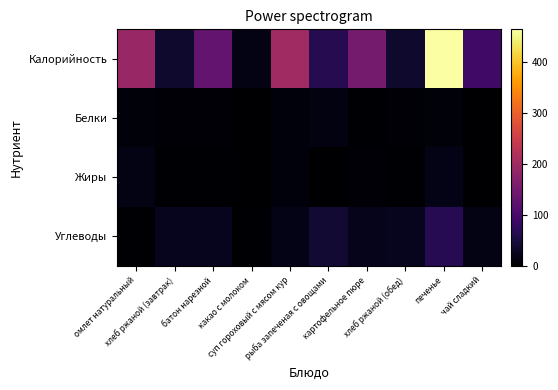

Which has a higher value, картофельное пюре or какао с молоком?

картофельное пюре